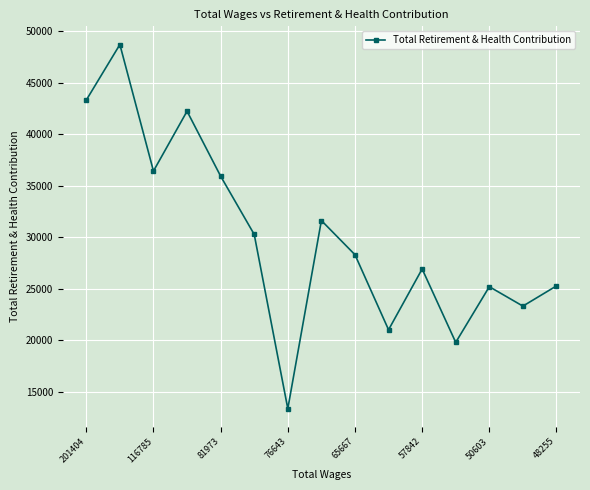

What is the value of the 9th point from the left?

28297